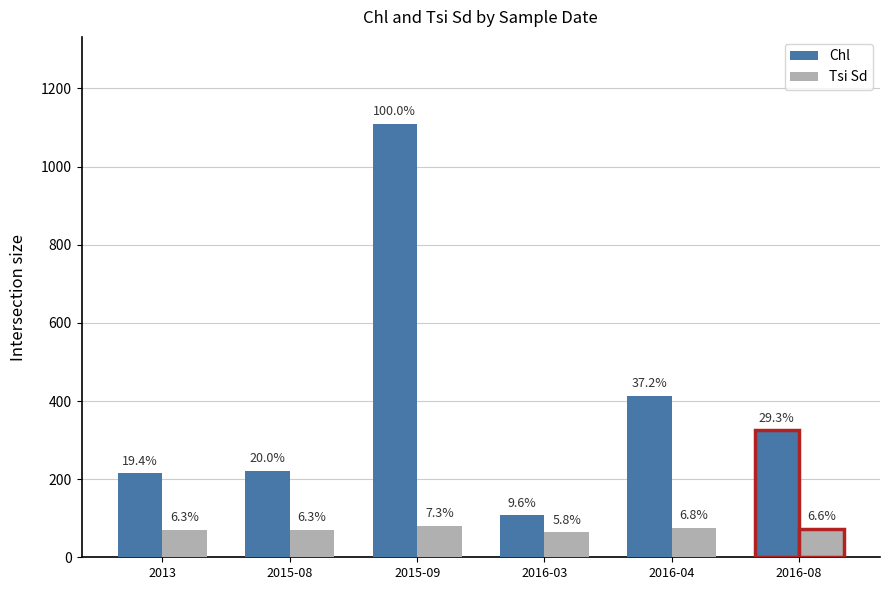

What is the difference between the highest and lowest values at 2015-08?

152